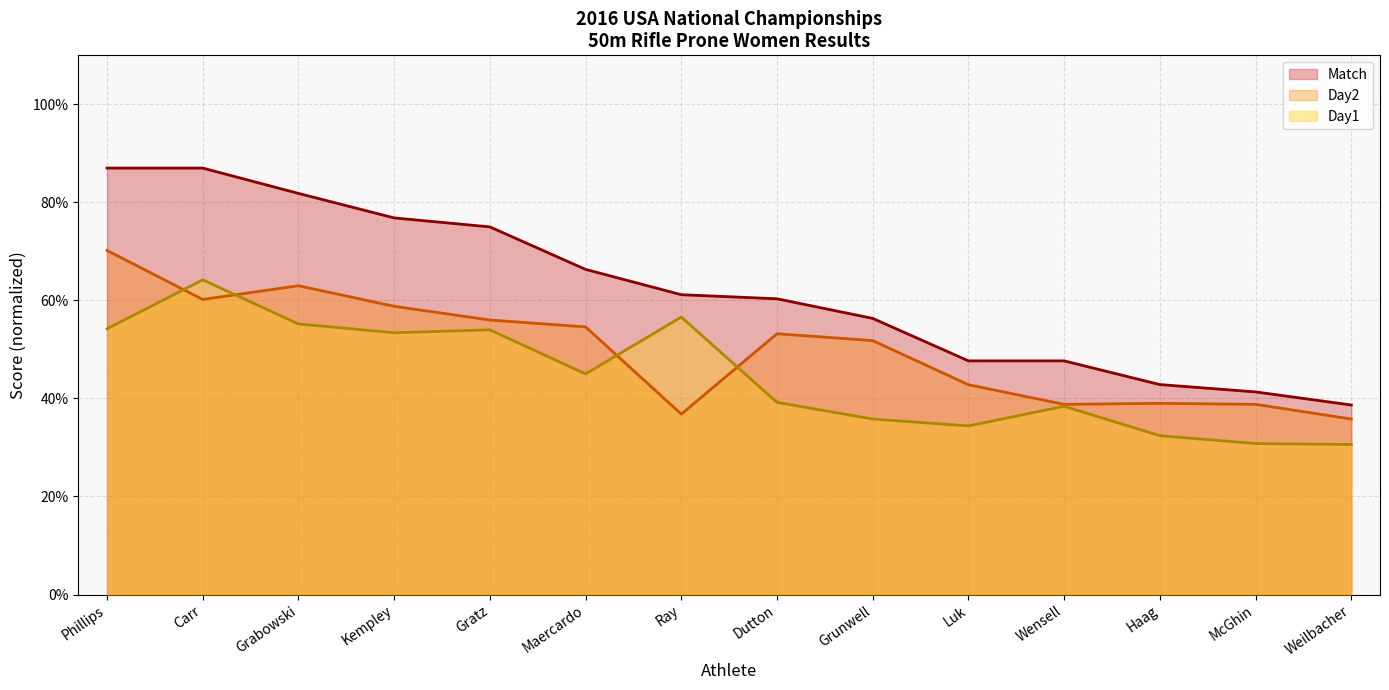

At which label does Day1 reach its peak?

Carr